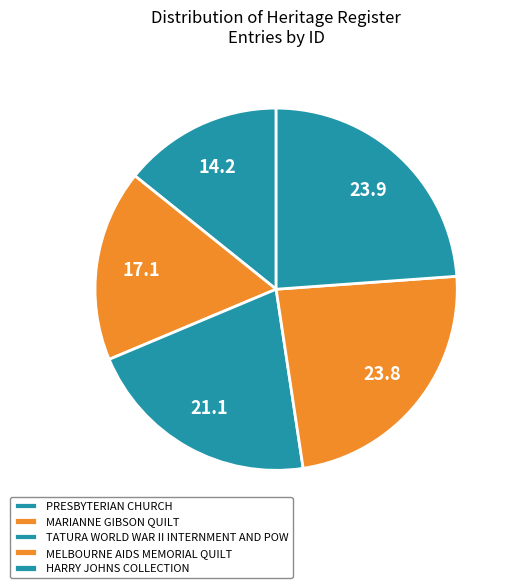

How many segments does this pie chart have?

5